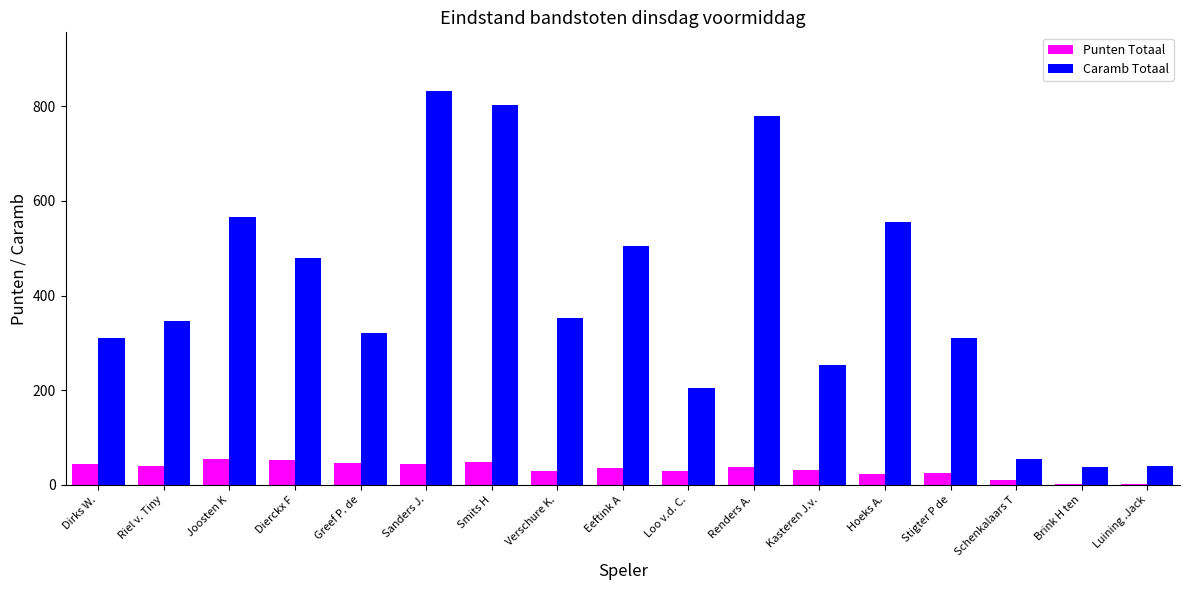

What is the sum of all Punten Totaal values?

562